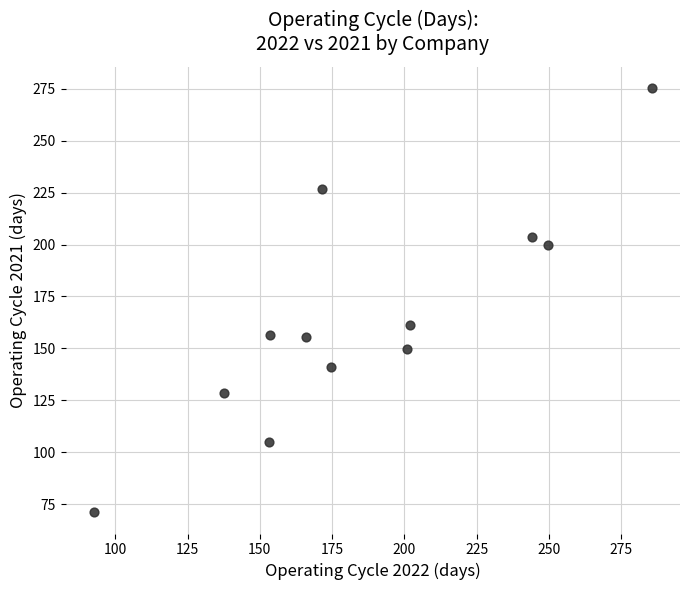

What is the average Y value?

164.5